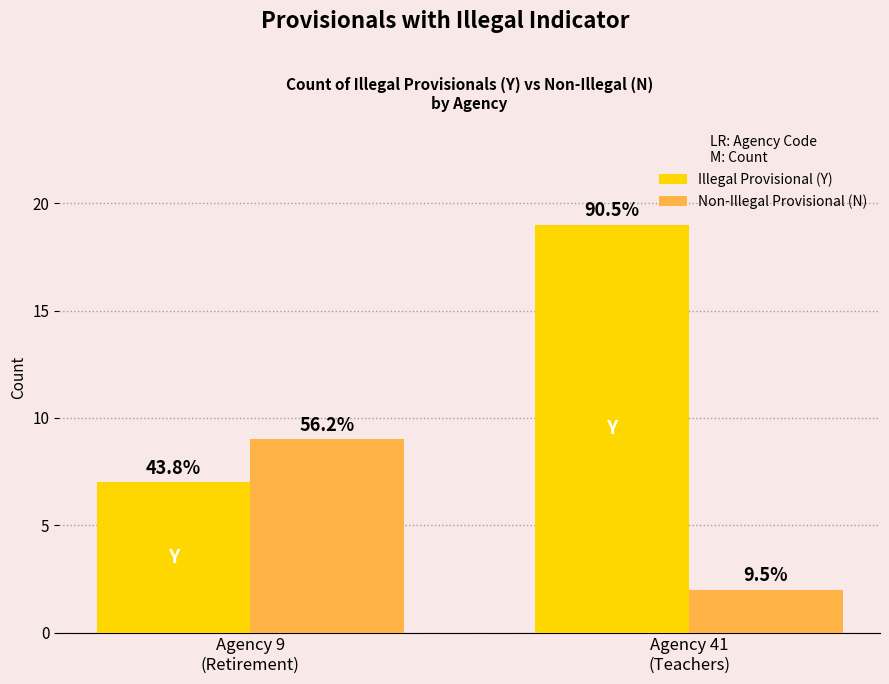

What value does the Illegal Provisional (Y) series have at Agency 9
(Retirement), to the nearest 10?

10